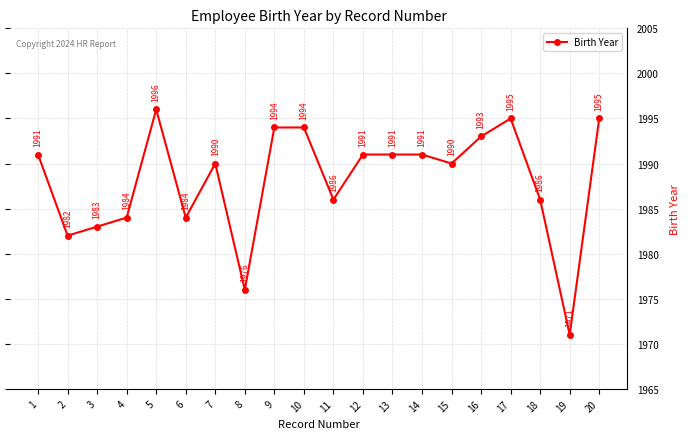

Where is the first local minimum?

2